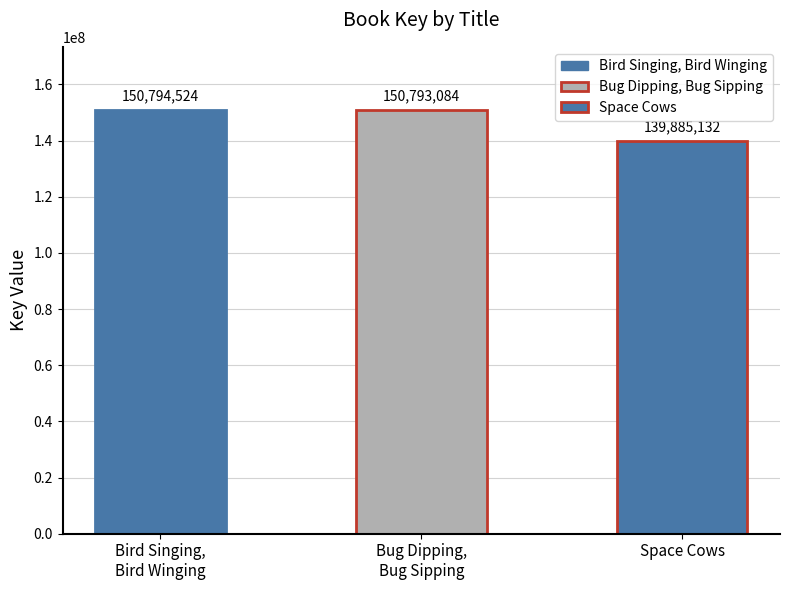

List the labels in order of value, largest first.

Bird Singing, Bird Winging, Bug Dipping, Bug Sipping, Space Cows